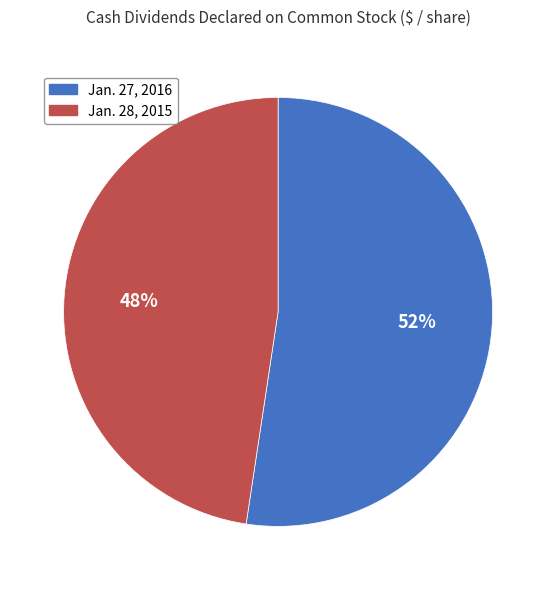

How many segments does this pie chart have?

2